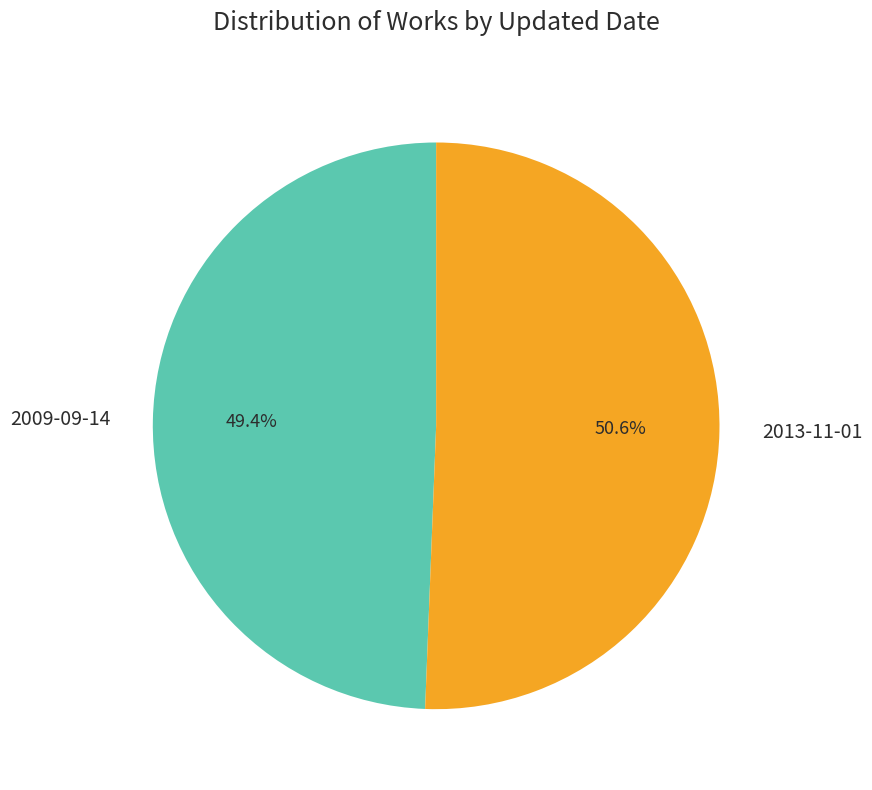

How many slices are in this pie chart?

2